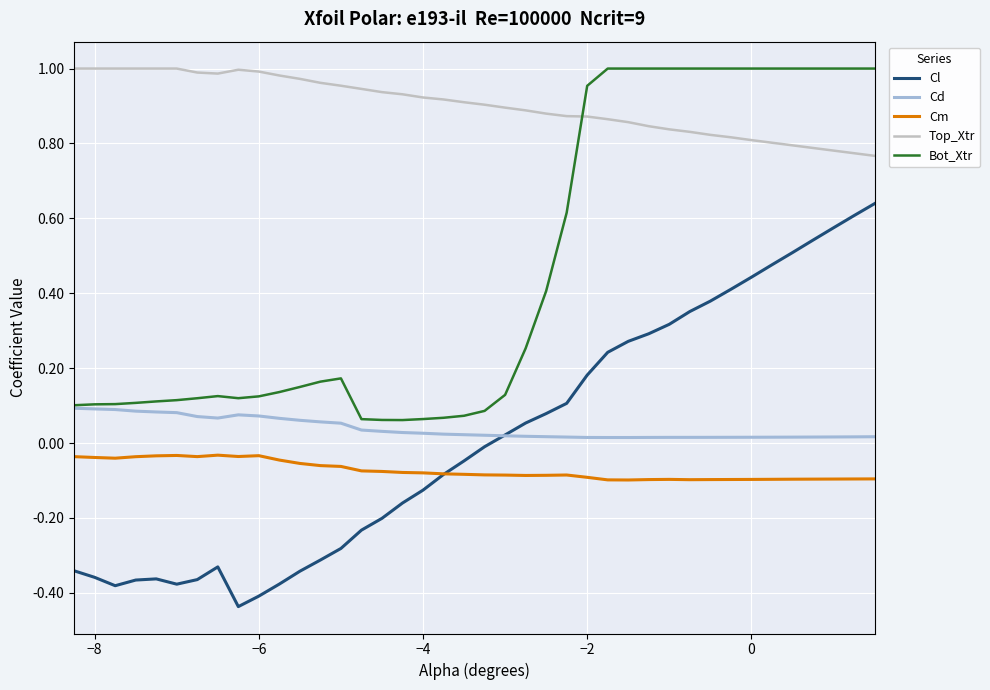

Which series has the widest spread of values?

Cl